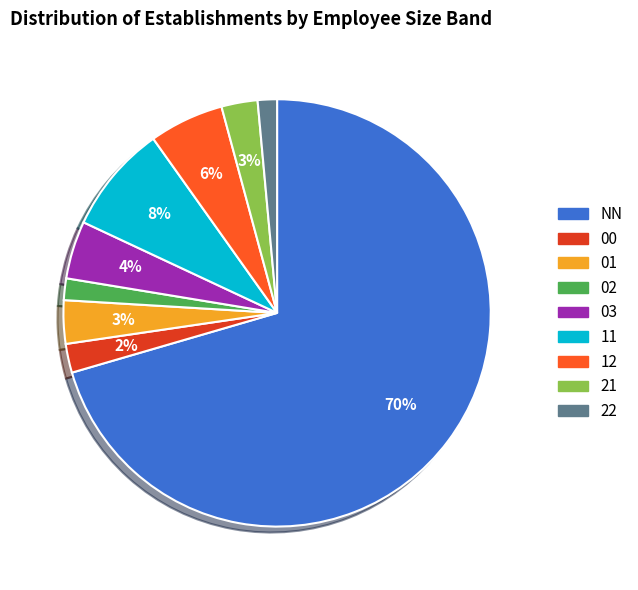

To the nearest percent, what is the average slice percentage?

11%